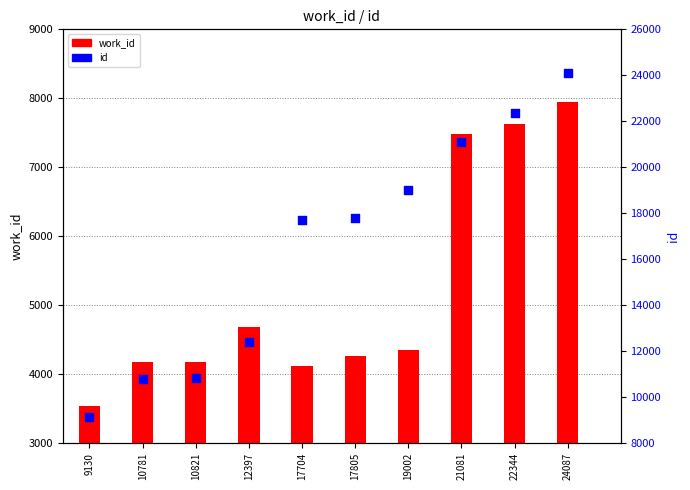

Which series has the largest total across all categories?

id